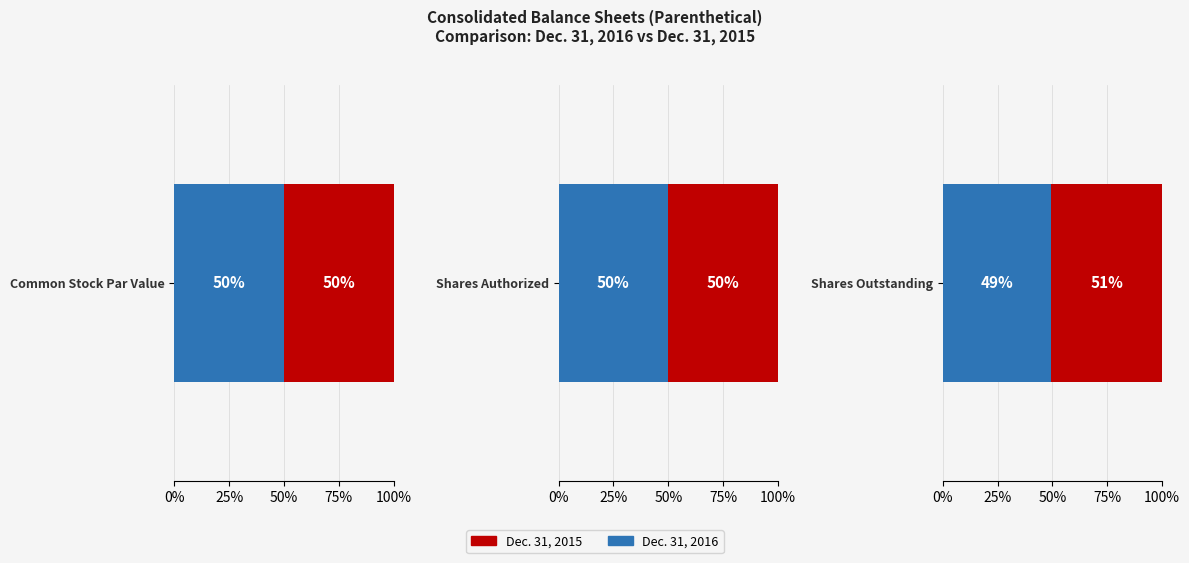

At Shares Authorized, list the series in order from largest to smallest.

Dec. 31, 2016, Dec. 31, 2015